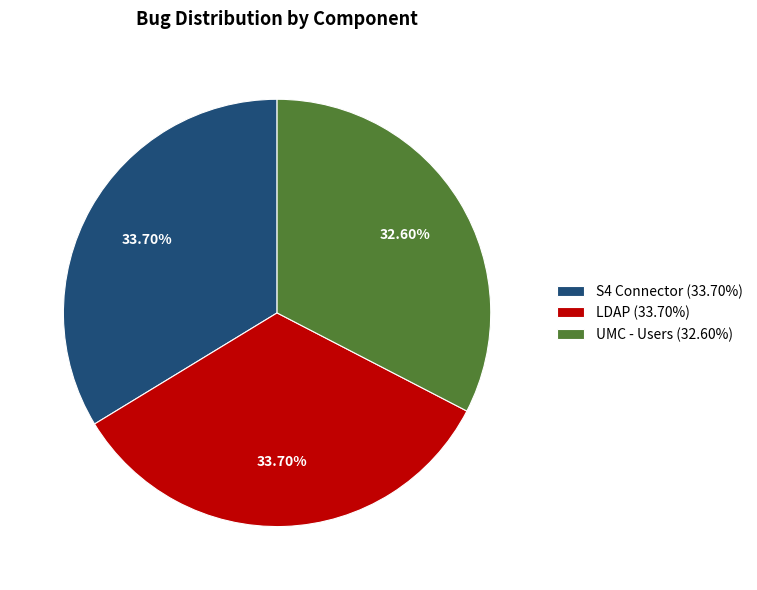

To the nearest percent, what portion does UMC - Users represent?

33%